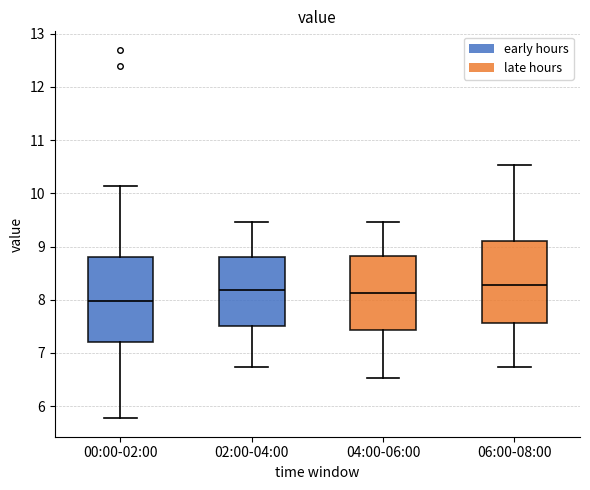

Where does the upper whisker of the box for 02:00-04:00 end on the y-axis? The values are not printed on the chart, so give them approximately, as read against the axis.

9.5